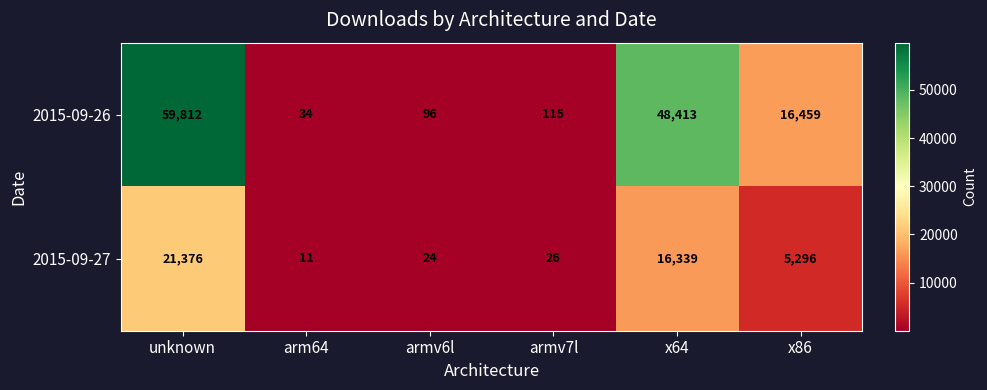

List the series in order of their overall mean, highest first.

2015-09-26, 2015-09-27